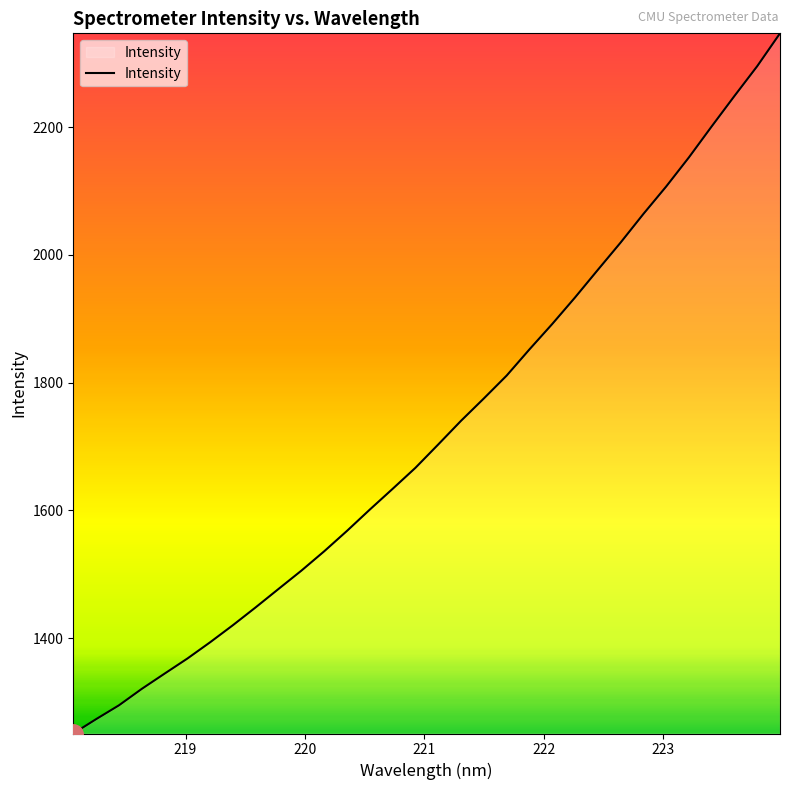

True or false: there are more than 0 points higher than both neighbors.

False